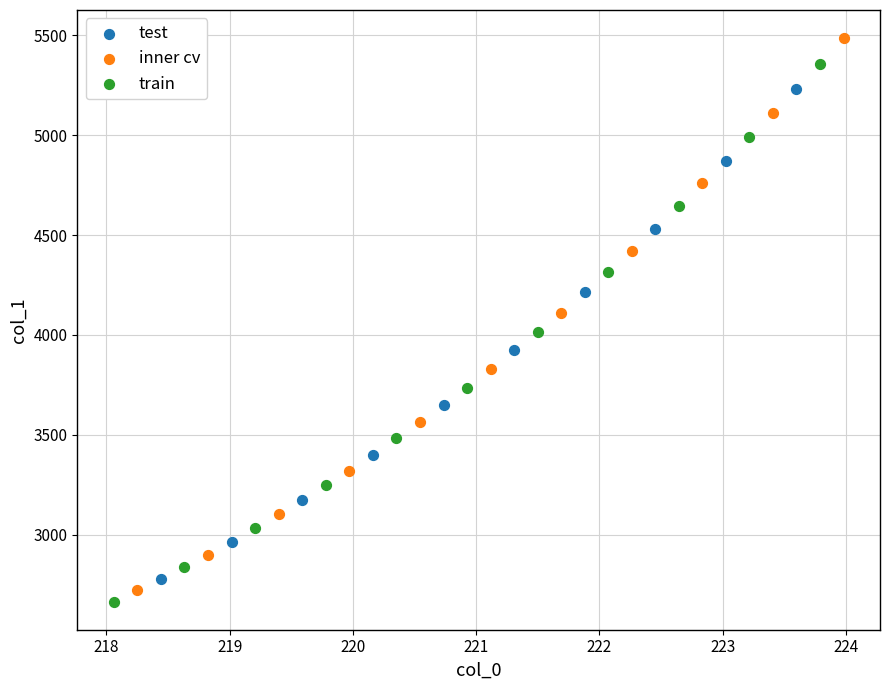

Which series contains the lowest Y value?

train